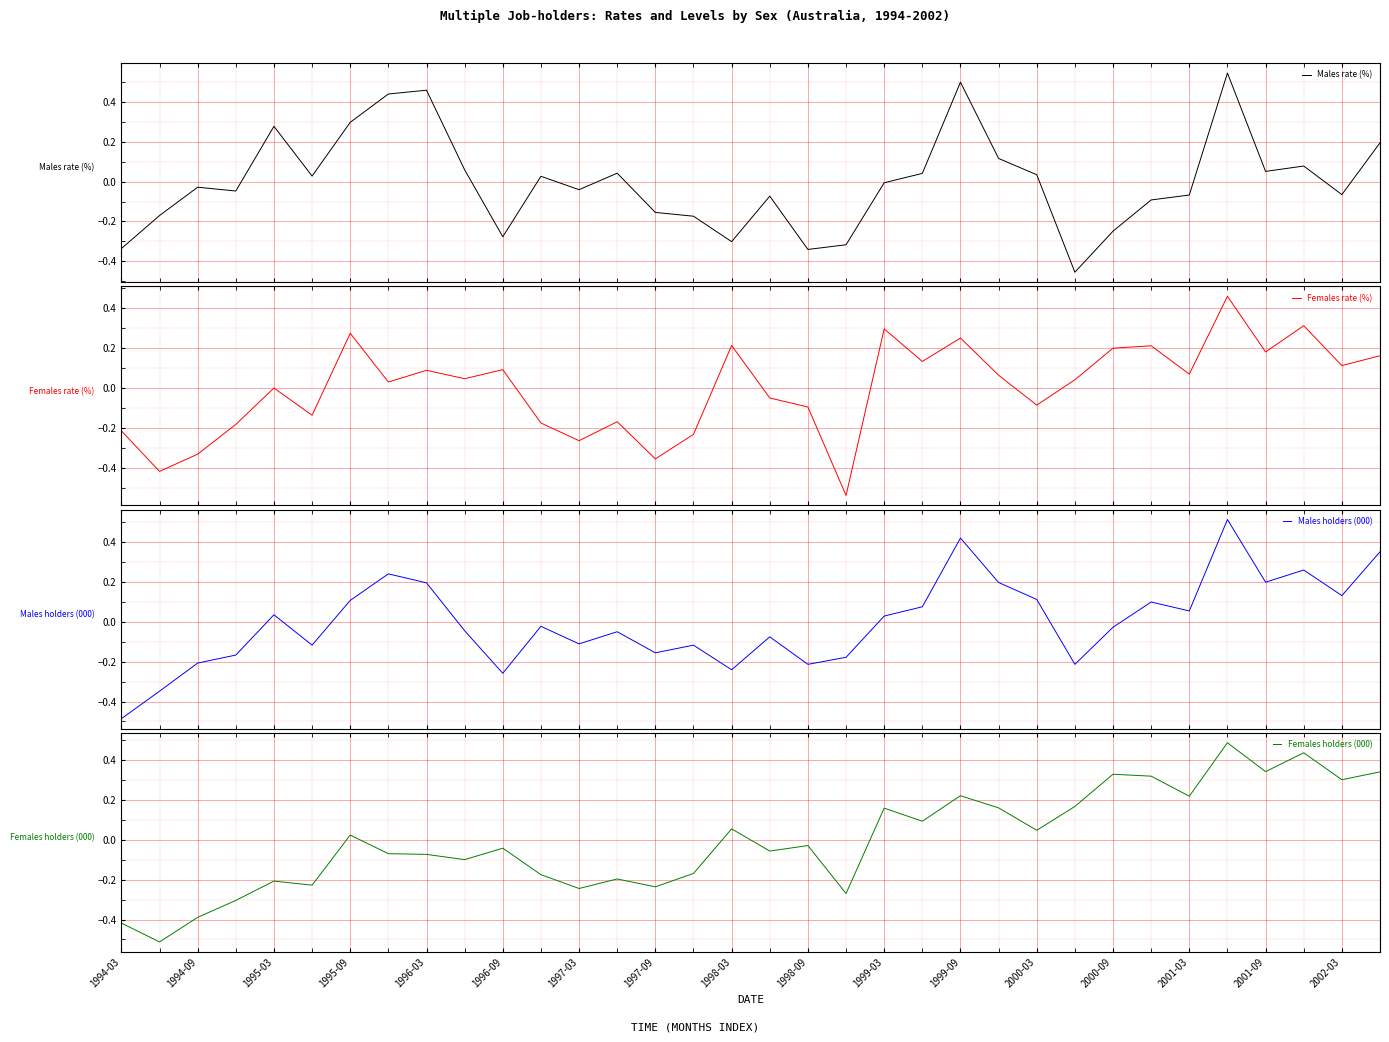

How many values in the Females rate (%) series are below 0?

14